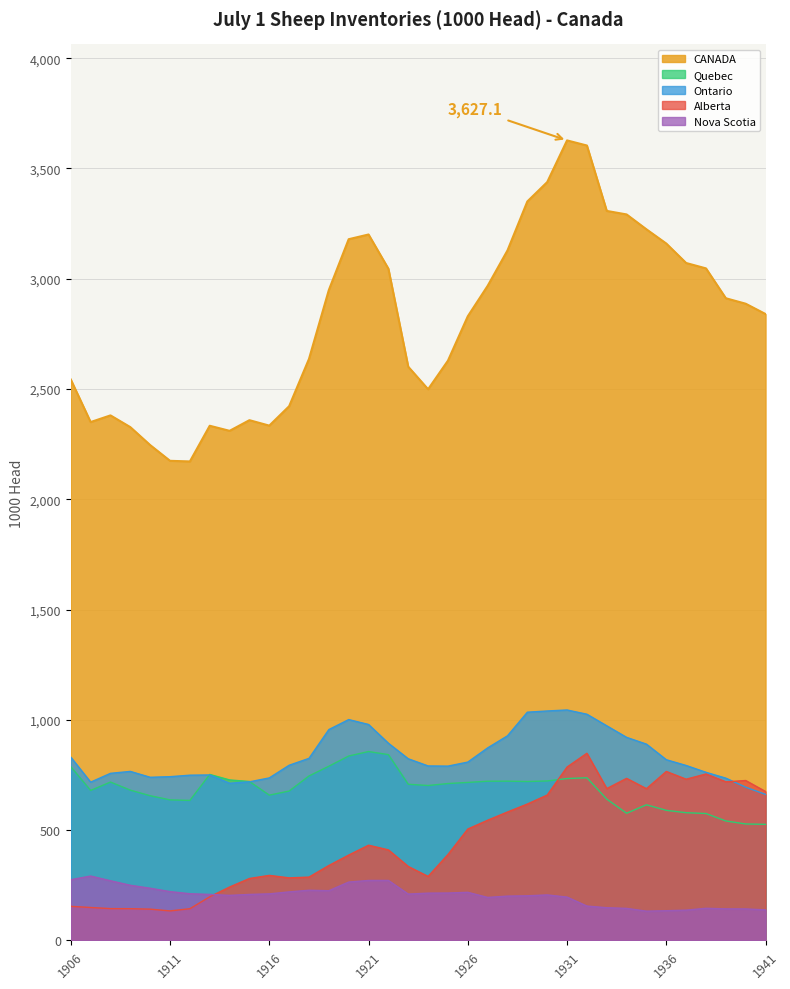

How many data points in Alberta are less than 410?

18